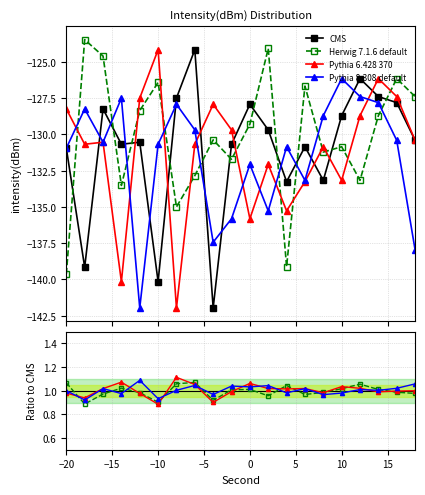

How many data points does each series have?

20